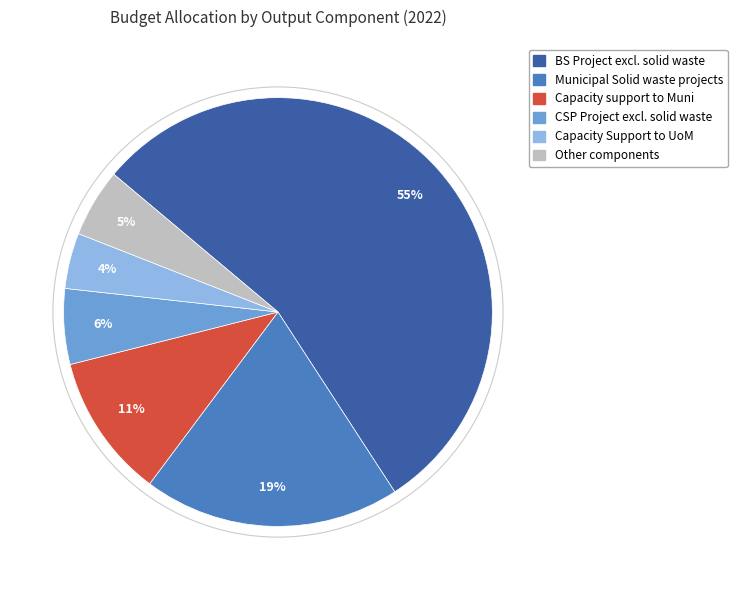

Does any single category account for the majority?

Yes